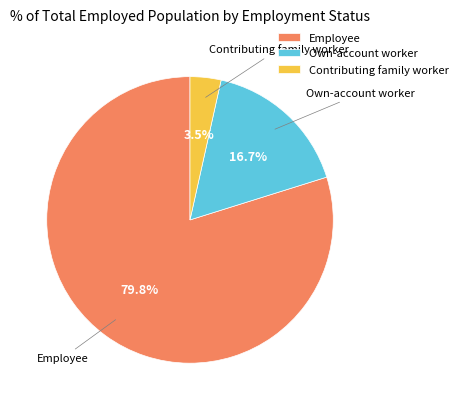

What is the ratio of the value at Own-account worker to the value at Employee?

0.2